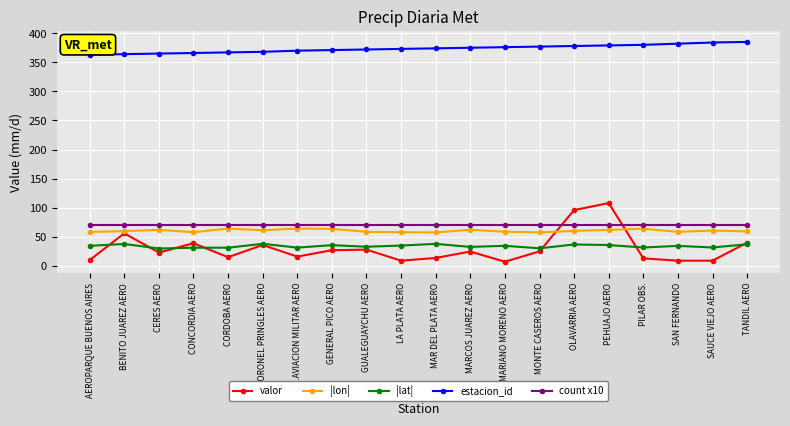

What are all the series names shown in the legend?

valor, |lon|, |lat|, estacion_id, count x10